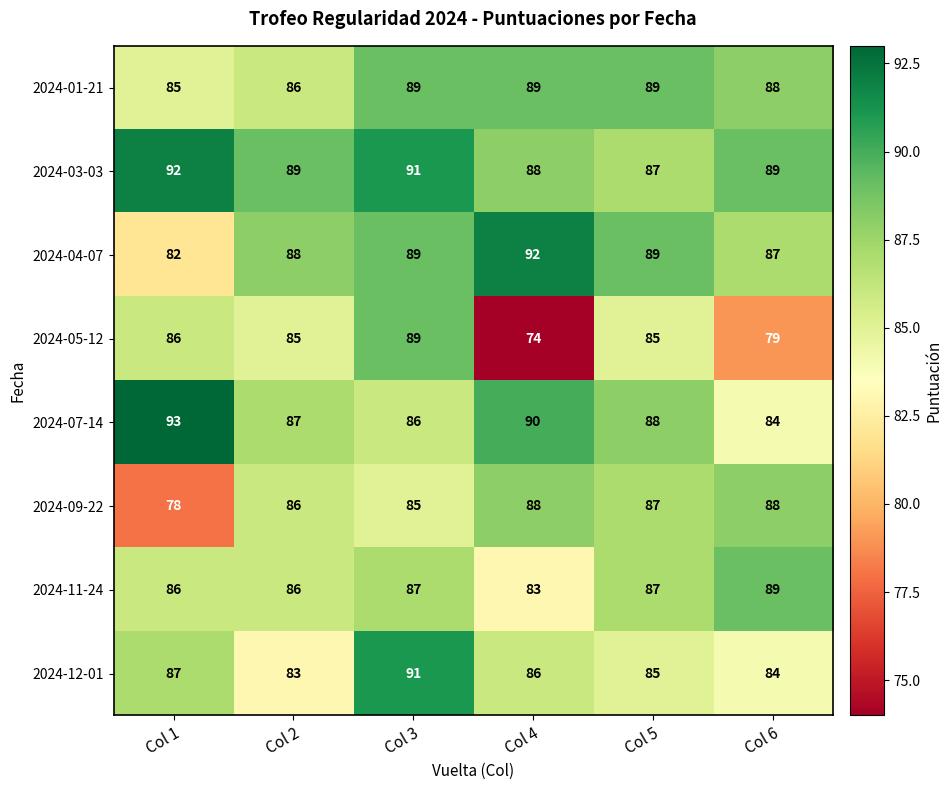

What is the spread (max minus min) of values at Col 4?

18